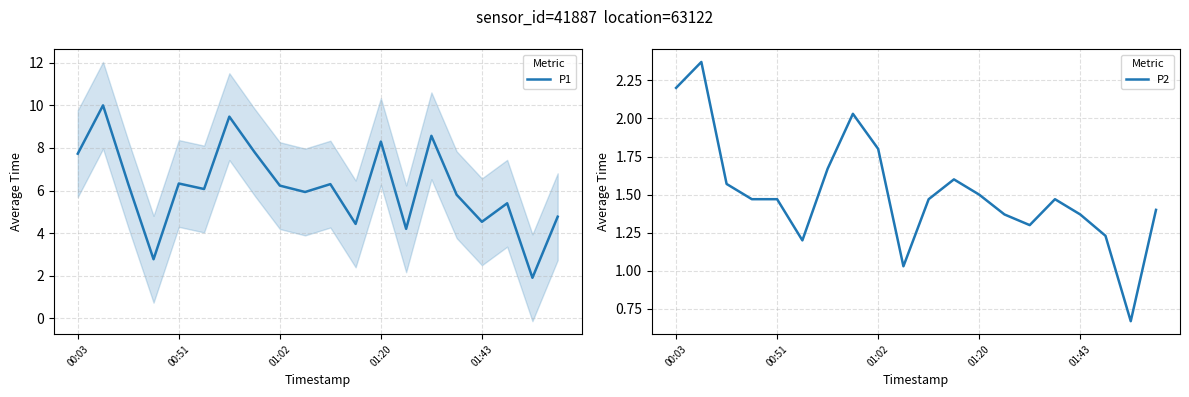

True or false: P2 and P1 cross at least once.

False